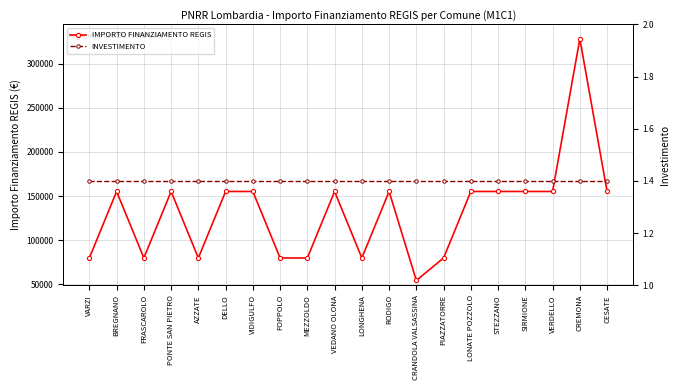

True or false: IMPORTO FINANZIAMENTO REGIS and INVESTIMENTO intersect in this chart.

False